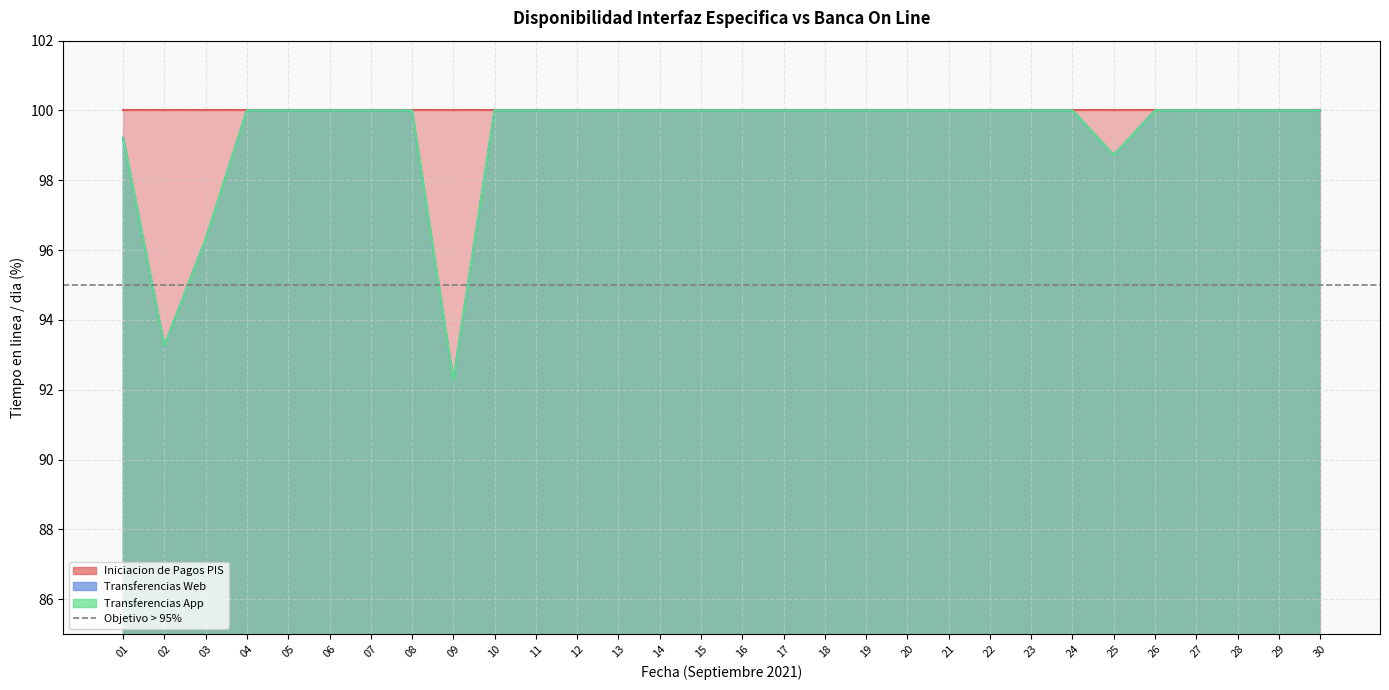

True or false: Transferencias Web has a value of 99.2 at 01.

True